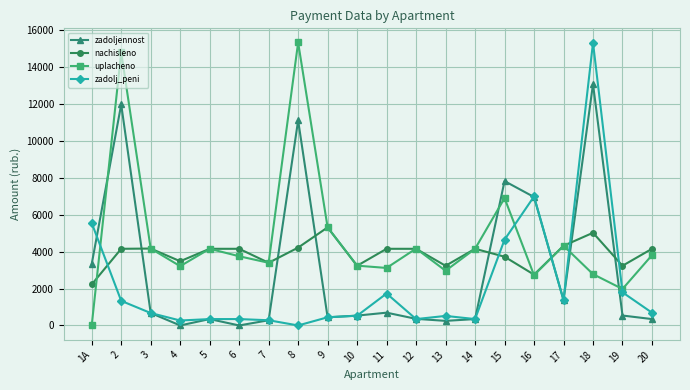

How many intersections are there between zadolj_peni and uplacheno?

5